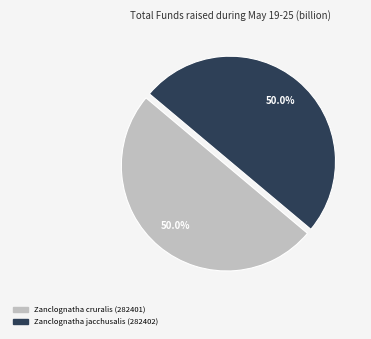

What percentage is the Zanclognatha cruralis (282401) slice, to the nearest percent?

50%